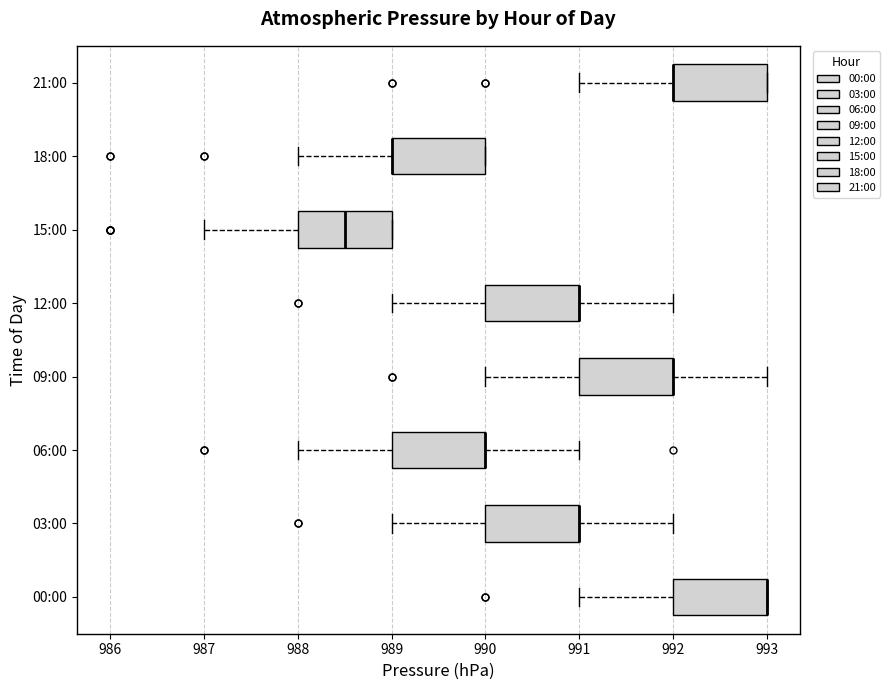

Where is the left edge of the box for 00:00 on the x-axis? The values are not printed on the chart, so give them approximately, as read against the axis.

992.0